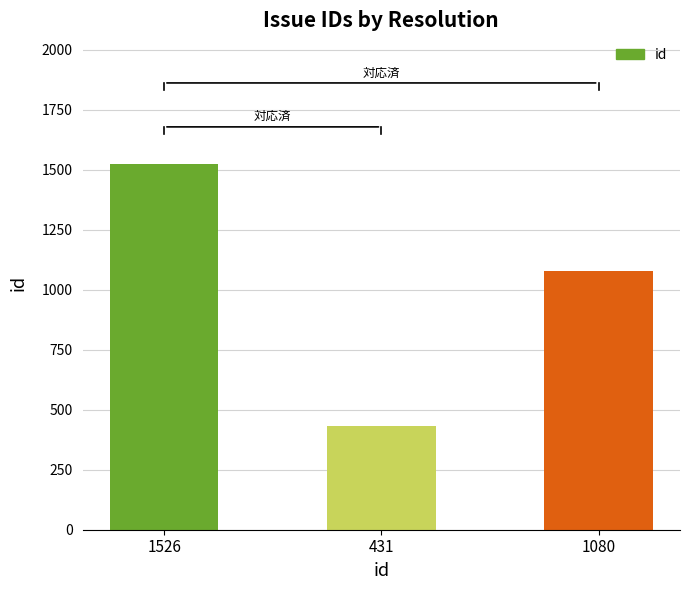

The chart shows a value of 1526 at 1526. True or false?

True